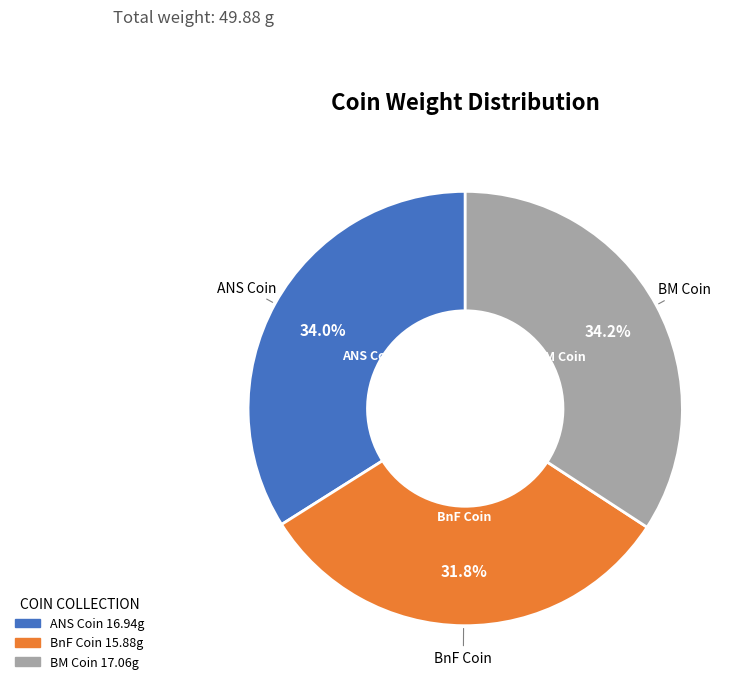

Does any single category account for the majority?

No